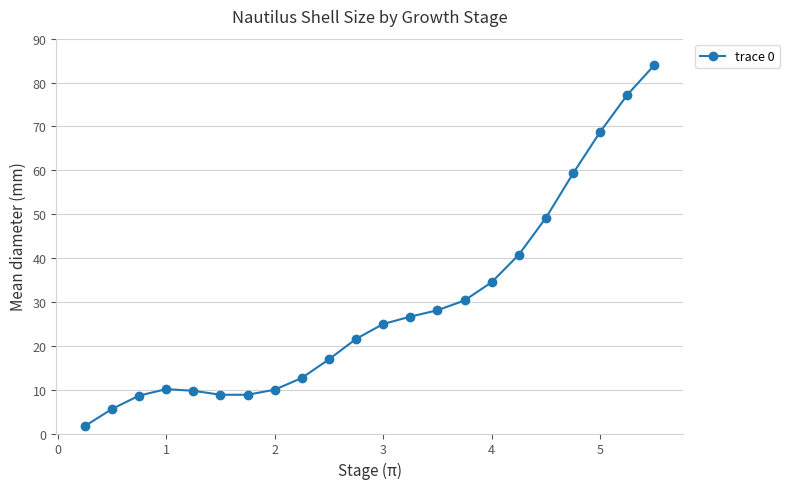

Count the number of data series in this chart.

1